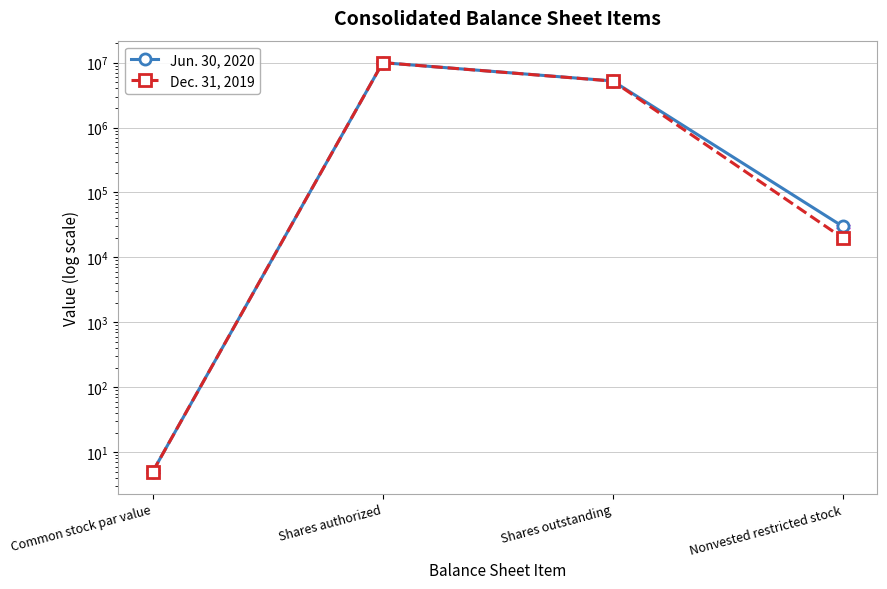

Reading left to right, what are all the values shown in this chart?

Jun. 30, 2020: 5	10000000	5221244	30027
Dec. 31, 2019: 5	10000000	5200038	19933